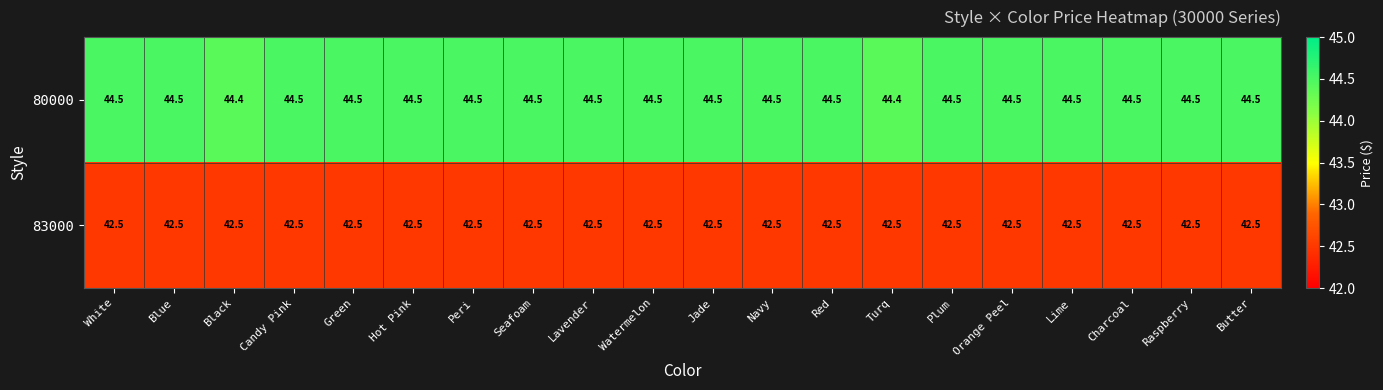

What is the greatest value displayed?

44.5